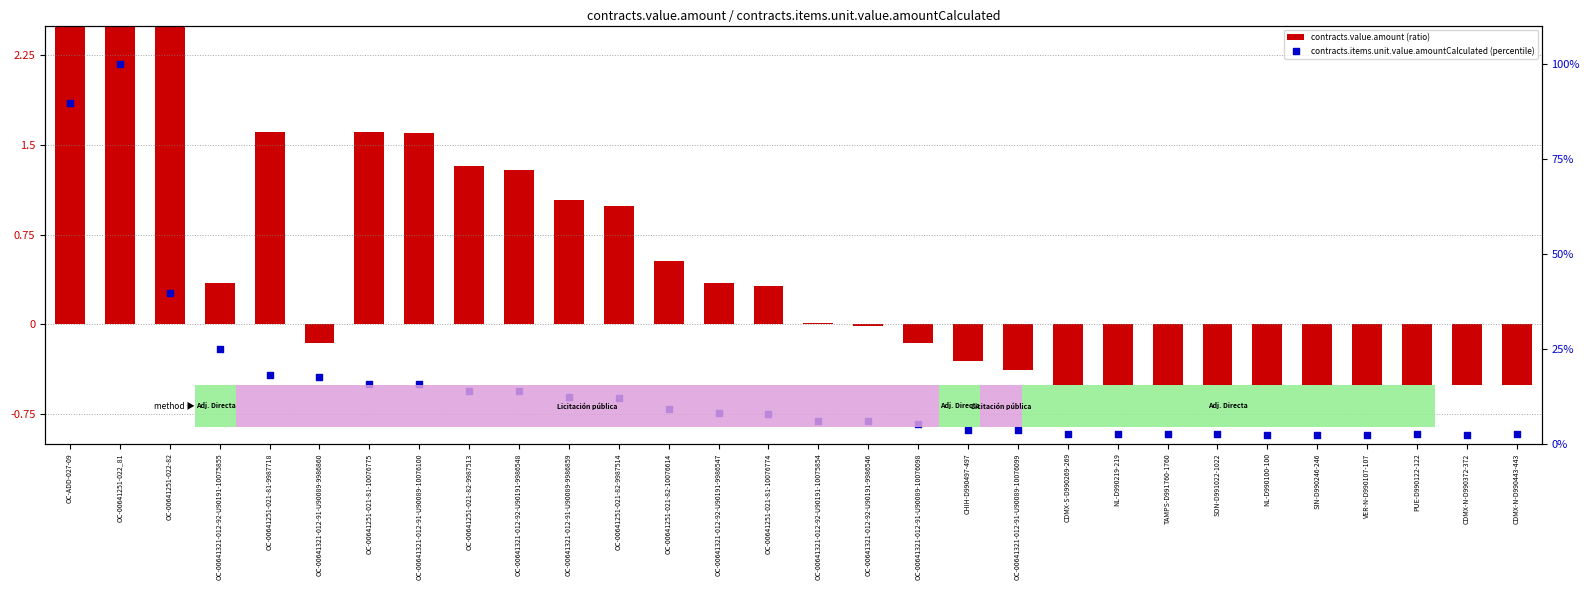

At how many categories does at least one series exceed 0?

30